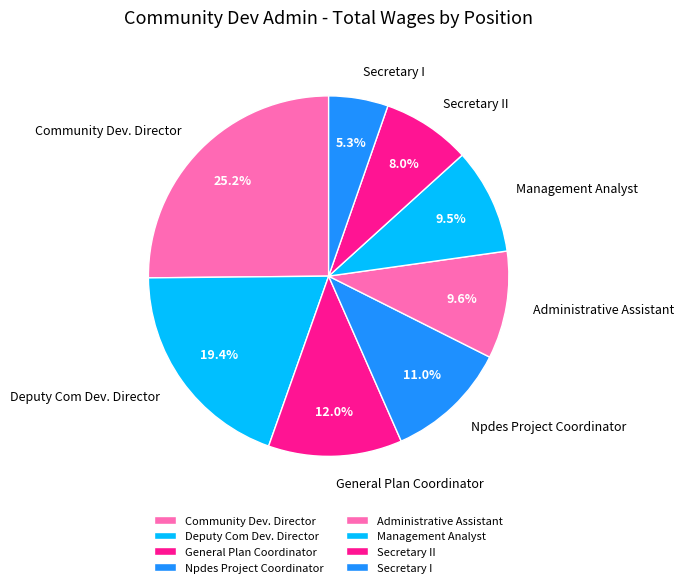

Combined, do Secretary II and Management Analyst account for over 50%?

No